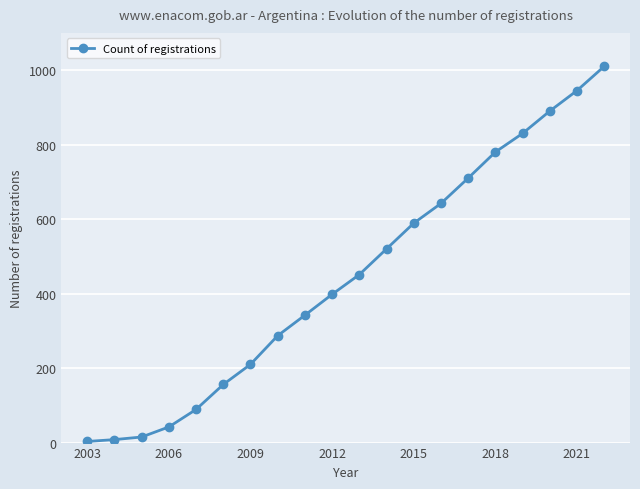

How many data points does each series have?

20